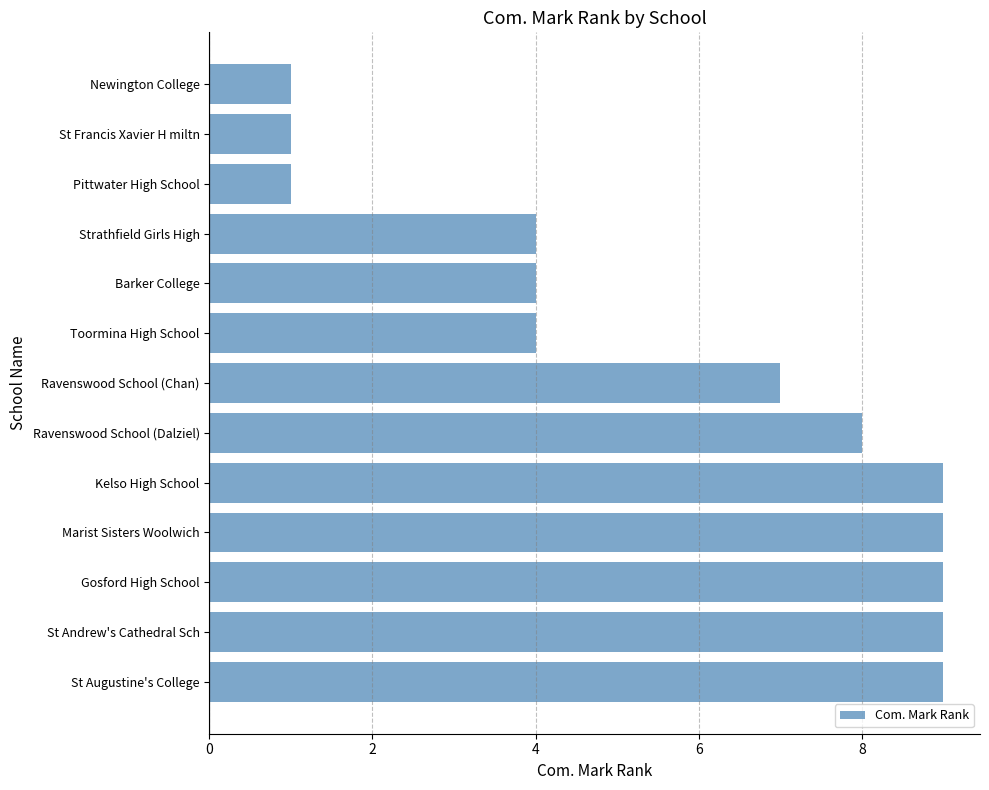

Reading bottom to top, extract all data points from this chart.

9	9	9	9	9	8	7	4	4	4	1	1	1